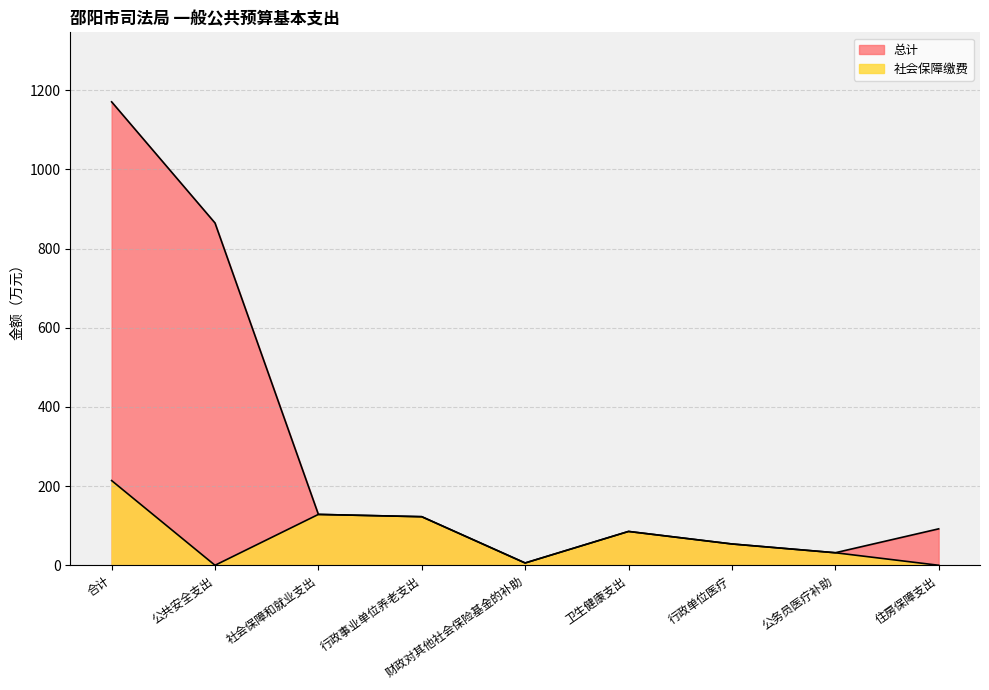

Between 行政单位医疗 and 卫生健康支出, which is larger?

卫生健康支出